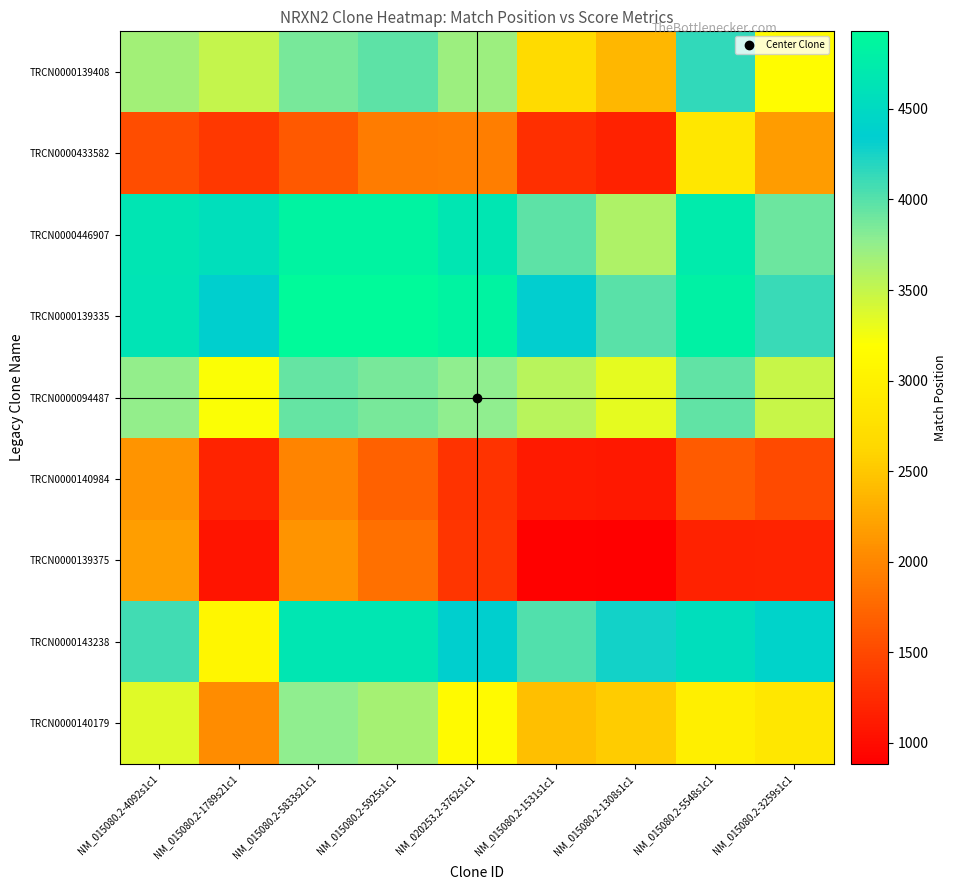

Reading left to right, what are all the values shown in this chart?

TRCN0000139408: NM_015080.2-4092s1c1=3677.0	NM_015080.2-1789s21c1=3497.2	NM_015080.2-5833s21c1=3857.3	NM_015080.2-5925s1c1=3968.9	NM_020253.2-3762s1c1=3707.2	NM_015080.2-1531s1c1=2677.6	NM_015080.2-1308s1c1=2373.6	NM_015080.2-5548s1c1=4152.8	NM_015080.2-3259s1c1=3158.7
TRCN0000433582: NM_015080.2-4092s1c1=1544.8	NM_015080.2-1789s21c1=1365.0	NM_015080.2-5833s21c1=1635.0	NM_015080.2-5925s1c1=1919.2	NM_020253.2-3762s1c1=1927.1	NM_015080.2-1531s1c1=1284.7	NM_015080.2-1308s1c1=1177.9	NM_015080.2-5548s1c1=2851.8	NM_015080.2-3259s1c1=2170.2
TRCN0000446907: NM_015080.2-4092s1c1=4655.7	NM_015080.2-1789s21c1=4566.0	NM_015080.2-5833s21c1=4836.0	NM_015080.2-5925s1c1=4843.2	NM_020253.2-3762s1c1=4670.8	NM_015080.2-1531s1c1=3965.9	NM_015080.2-1308s1c1=3606.5	NM_015080.2-5548s1c1=4725.2	NM_015080.2-3259s1c1=3906.4
TRCN0000139335: NM_015080.2-4092s1c1=4636.1	NM_015080.2-1789s21c1=4373.8	NM_015080.2-5833s21c1=4920.8	NM_015080.2-5925s1c1=4928.0	NM_020253.2-3762s1c1=4838.2	NM_015080.2-1531s1c1=4333.6	NM_015080.2-1308s1c1=3984.4	NM_015080.2-5548s1c1=4810.7	NM_015080.2-3259s1c1=4117.6
TRCN0000094487: NM_015080.2-4092s1c1=3743.8	NM_015080.2-1789s21c1=3211.9	NM_015080.2-5833s21c1=3939.2	NM_015080.2-5925s1c1=3863.8	NM_020253.2-3762s1c1=3774.0	NM_015080.2-1531s1c1=3566.6	NM_015080.2-1308s1c1=3324.4	NM_015080.2-5548s1c1=3955.3	NM_015080.2-3259s1c1=3484.7
TRCN0000140984: NM_015080.2-4092s1c1=2106.4	NM_015080.2-1789s21c1=1187.3	NM_015080.2-5833s21c1=1977.1	NM_015080.2-5925s1c1=1701.4	NM_020253.2-3762s1c1=1314.4	NM_015080.2-1531s1c1=1107.0	NM_015080.2-1308s1c1=1089.7	NM_015080.2-5548s1c1=1642.7	NM_015080.2-3259s1c1=1512.3
TRCN0000139375: NM_015080.2-4092s1c1=2187.4	NM_015080.2-1789s21c1=1071.1	NM_015080.2-5833s21c1=2113.5	NM_015080.2-5925s1c1=1827.6	NM_020253.2-3762s1c1=1333.6	NM_015080.2-1531s1c1=901.3	NM_015080.2-1308s1c1=884.0	NM_015080.2-5548s1c1=1169.2	NM_015080.2-3259s1c1=1188.9
TRCN0000143238: NM_015080.2-4092s1c1=4075.2	NM_015080.2-1789s21c1=3064.2	NM_015080.2-5833s21c1=4661.8	NM_015080.2-5925s1c1=4668.3	NM_020253.2-3762s1c1=4369.7	NM_015080.2-1531s1c1=4015.3	NM_015080.2-1308s1c1=4265.8	NM_015080.2-5548s1c1=4551.0	NM_015080.2-3259s1c1=4418.2
TRCN0000140179: NM_015080.2-4092s1c1=3362.3	NM_015080.2-1789s21c1=2038.8	NM_015080.2-5833s21c1=3773.6	NM_015080.2-5925s1c1=3654.4	NM_020253.2-3762s1c1=3133.3	NM_015080.2-1531s1c1=2438.7	NM_015080.2-1308s1c1=2539.1	NM_015080.2-5548s1c1=2976.8	NM_015080.2-3259s1c1=2844.0